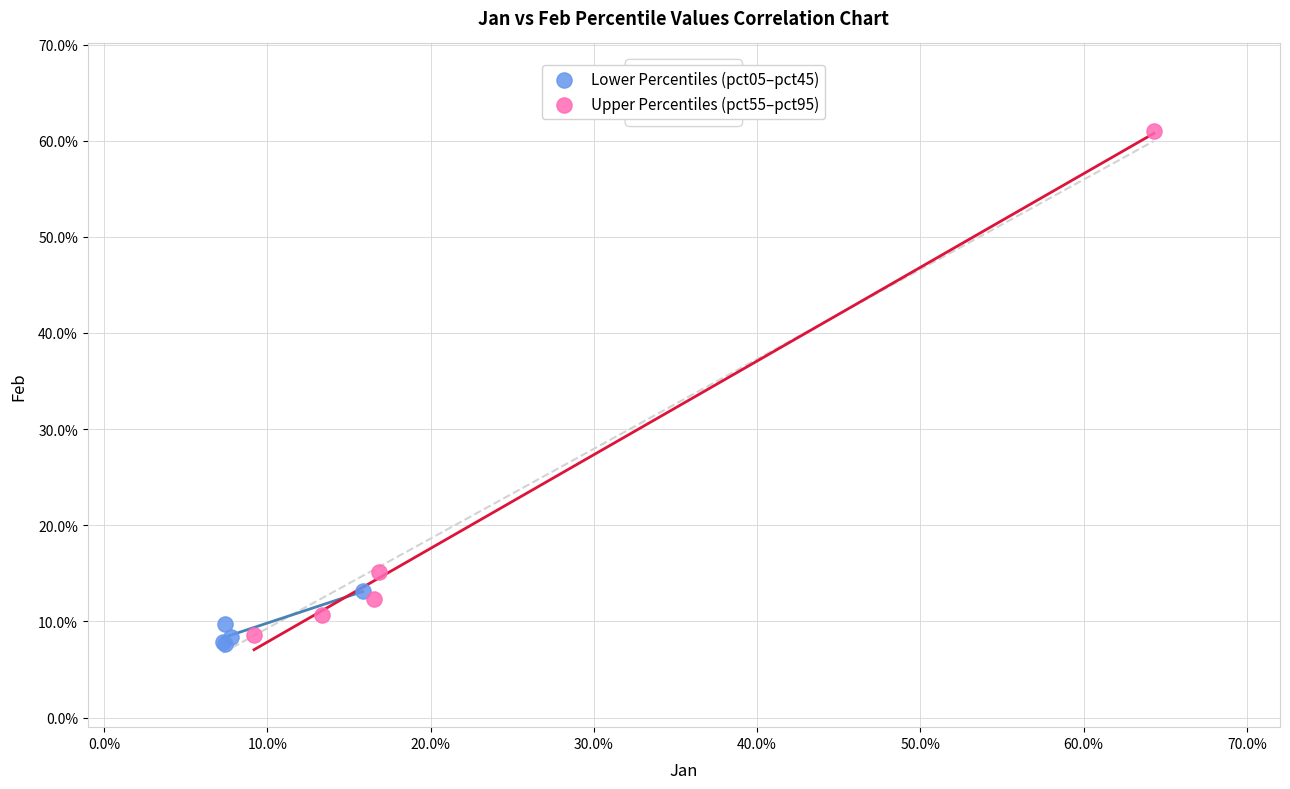

Which series contains the highest Y value?

Upper Percentiles (pct55–pct95)